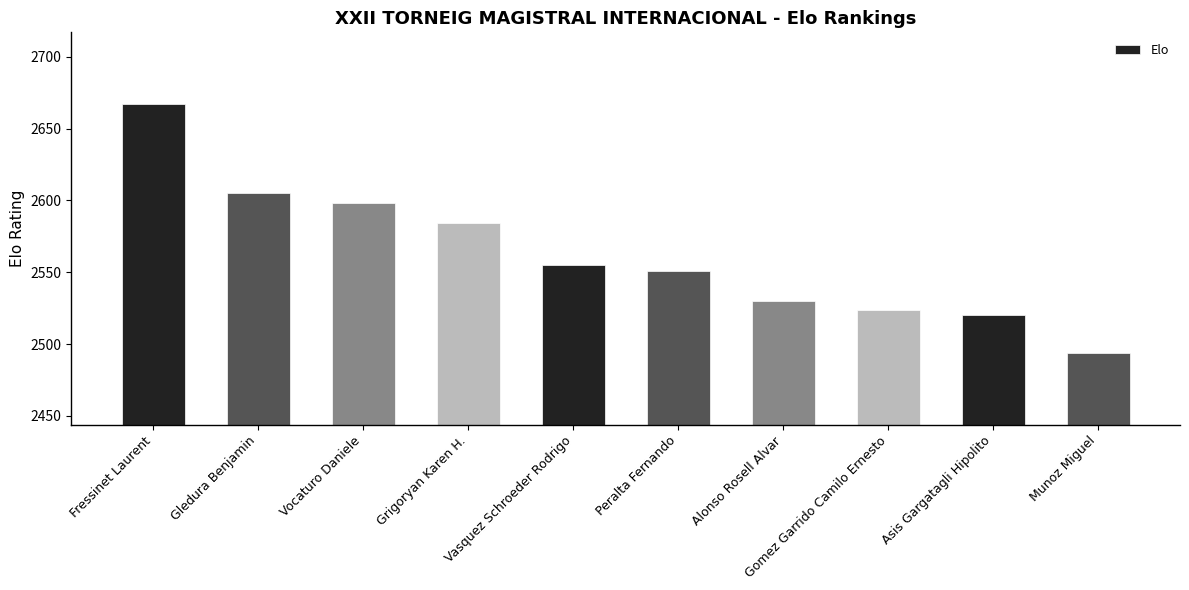

Is it true that the value at Vocaturo Daniele is 3787?

False